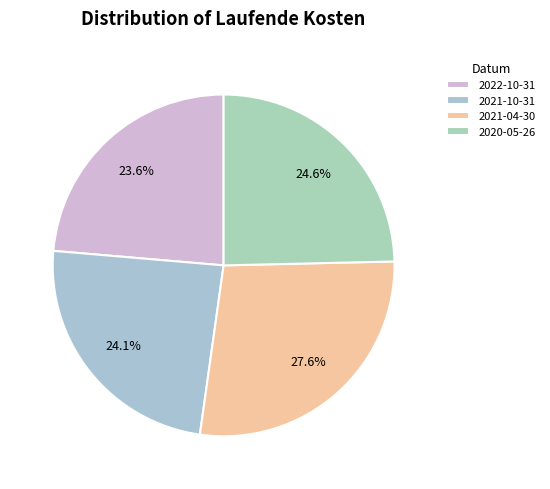

To the nearest percent, what is the combined percentage of 2021-04-30 and 2020-05-26?

52%